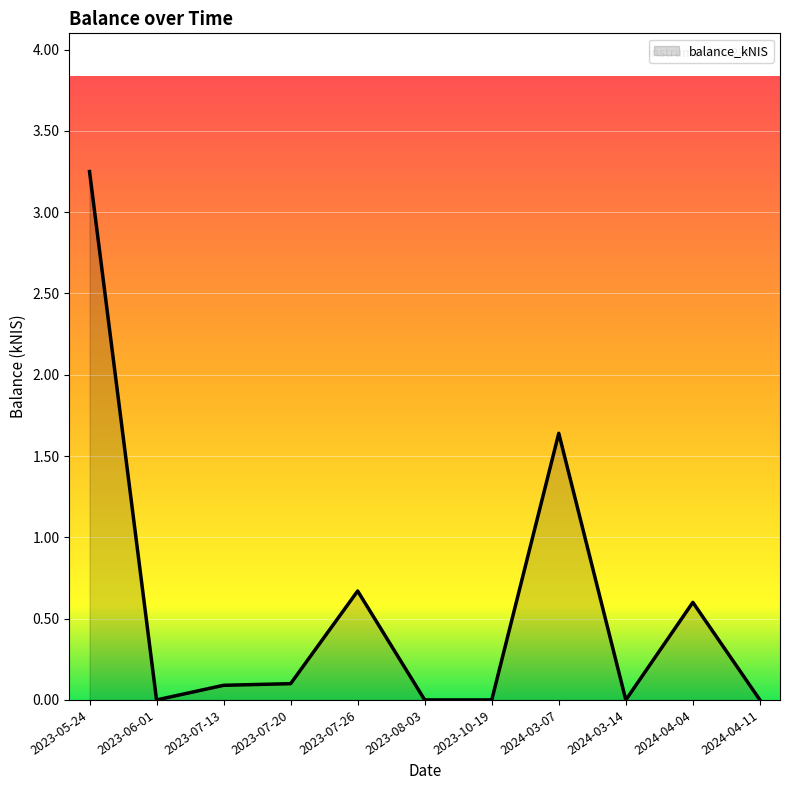

Is it true that the value at 2023-07-20 is 0.1?

True